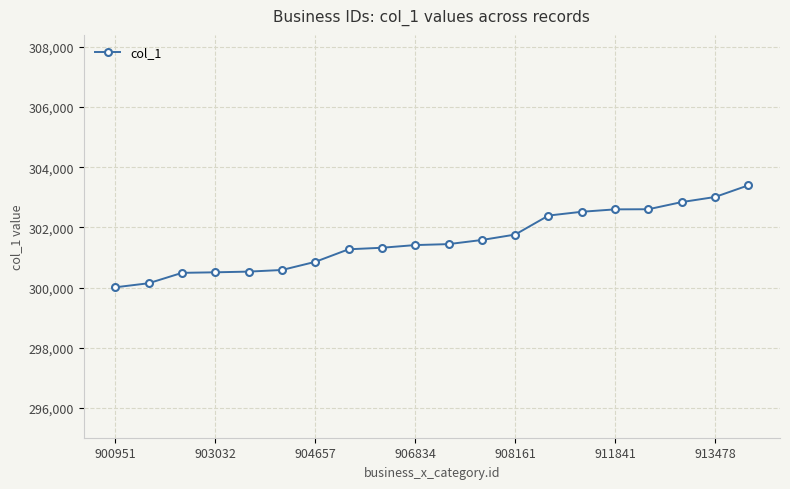

What is the sum of all values?

6031254